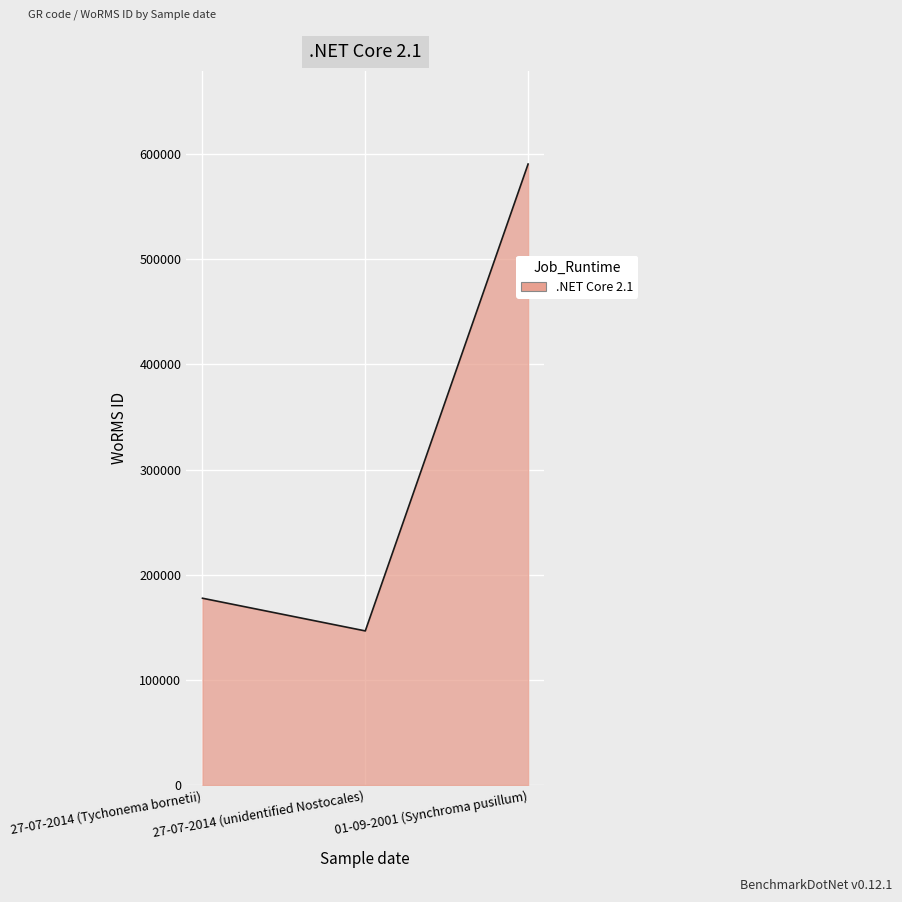

What is the change in value from 27-07-2014 (Tychonema bornetii) to 27-07-2014 (unidentified Nostocales)?

-31068